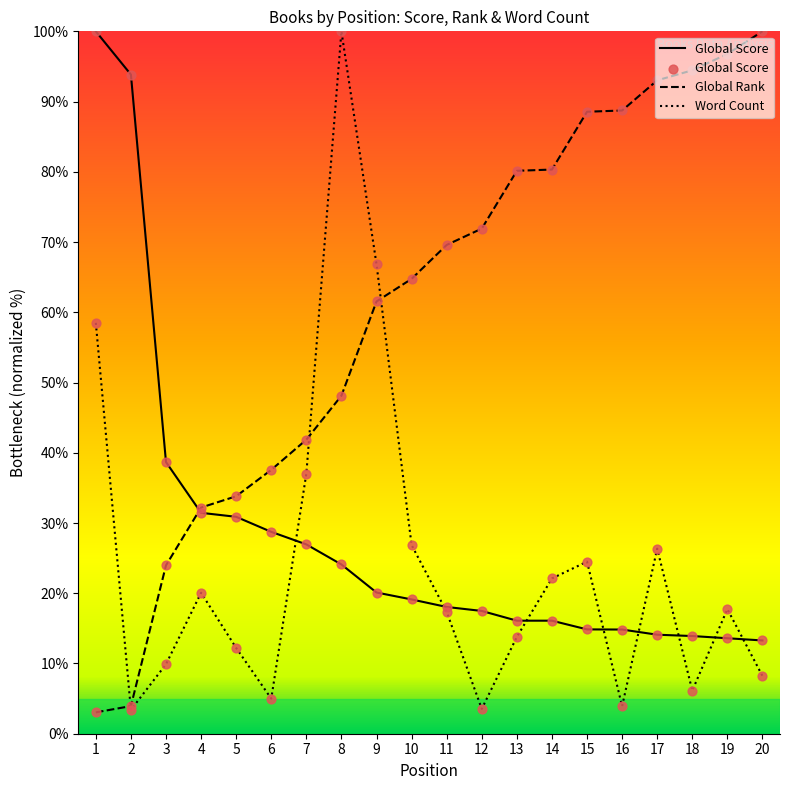

Is the value of Word Count at 18 greater than the value of Global Rank at 15?

No